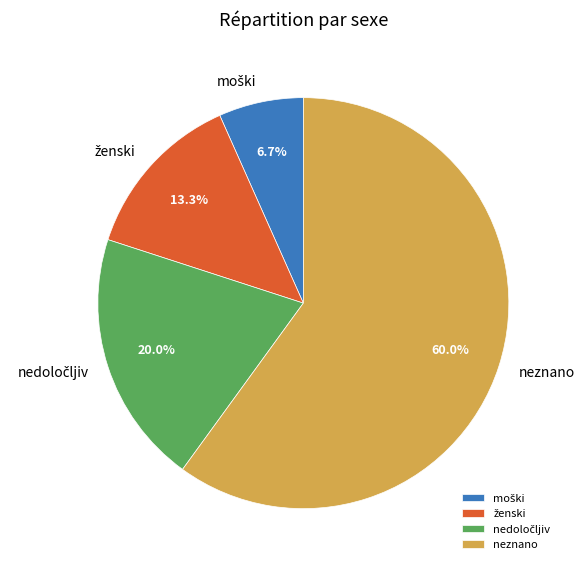

Is there a majority slice in this chart?

Yes